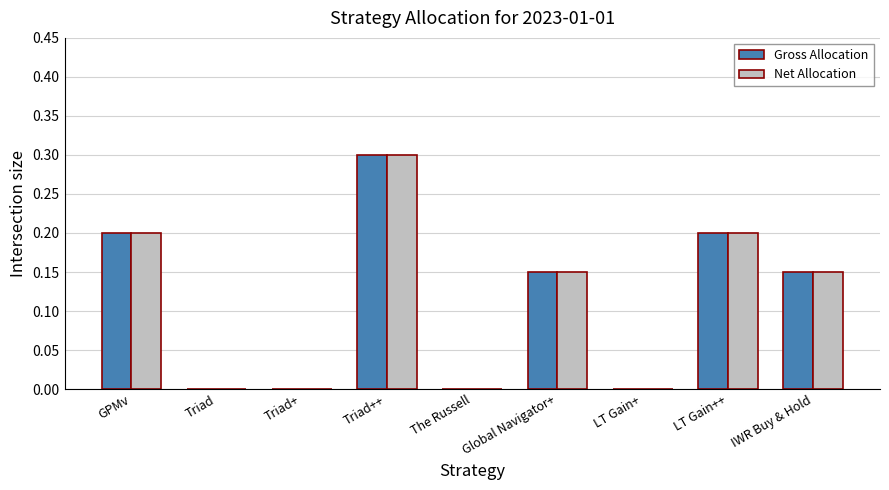

What is the sum of all Net Allocation values?

1.0